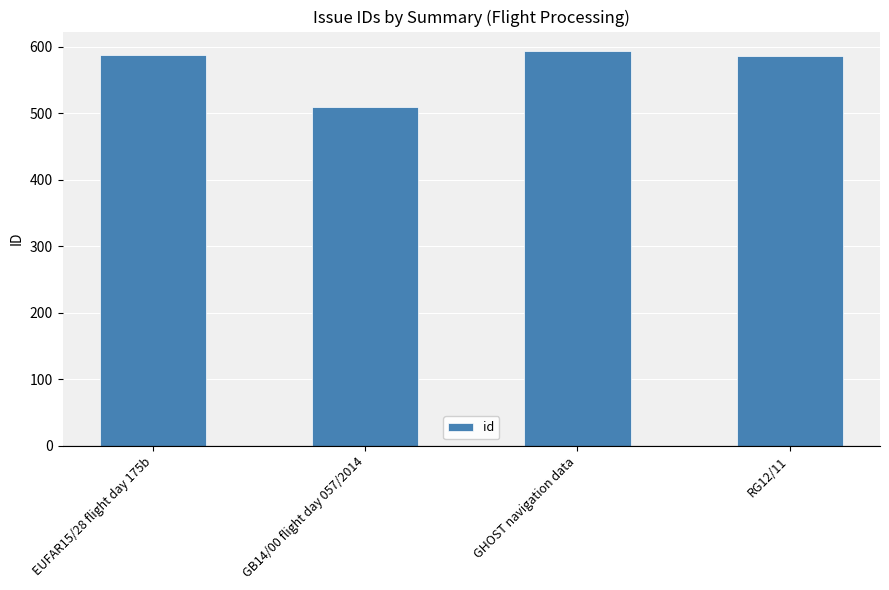

Between GHOST navigation data and EUFAR15/28 flight day 175b, which is larger?

GHOST navigation data